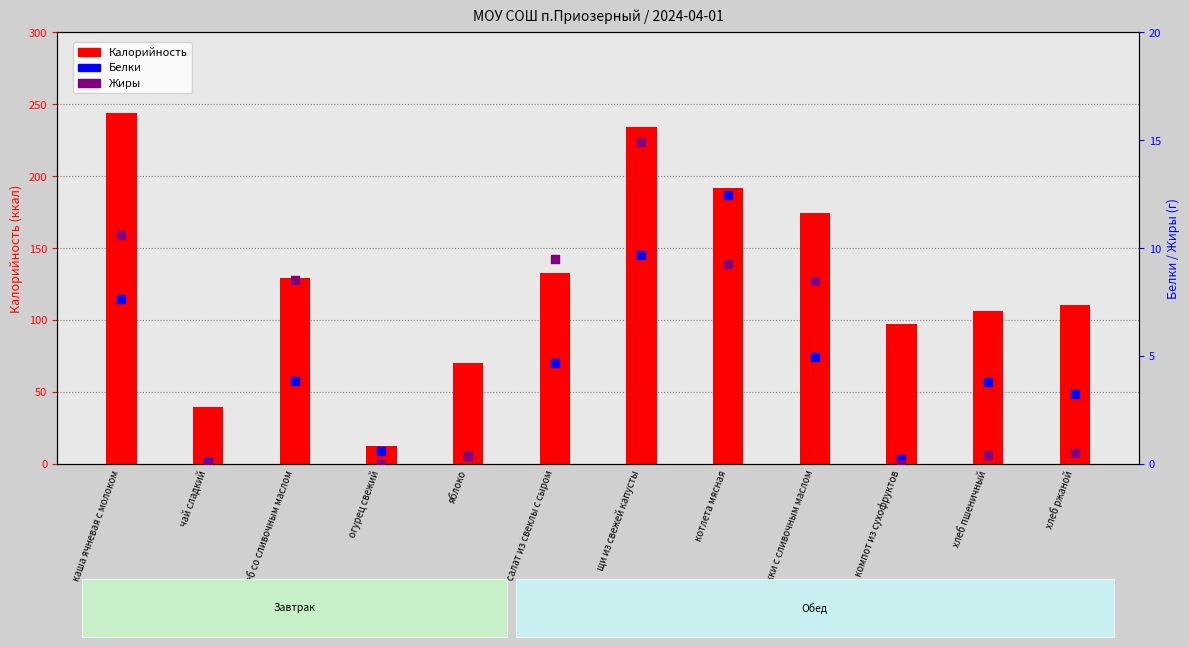

Which series contains the lowest Y value?

Жиры